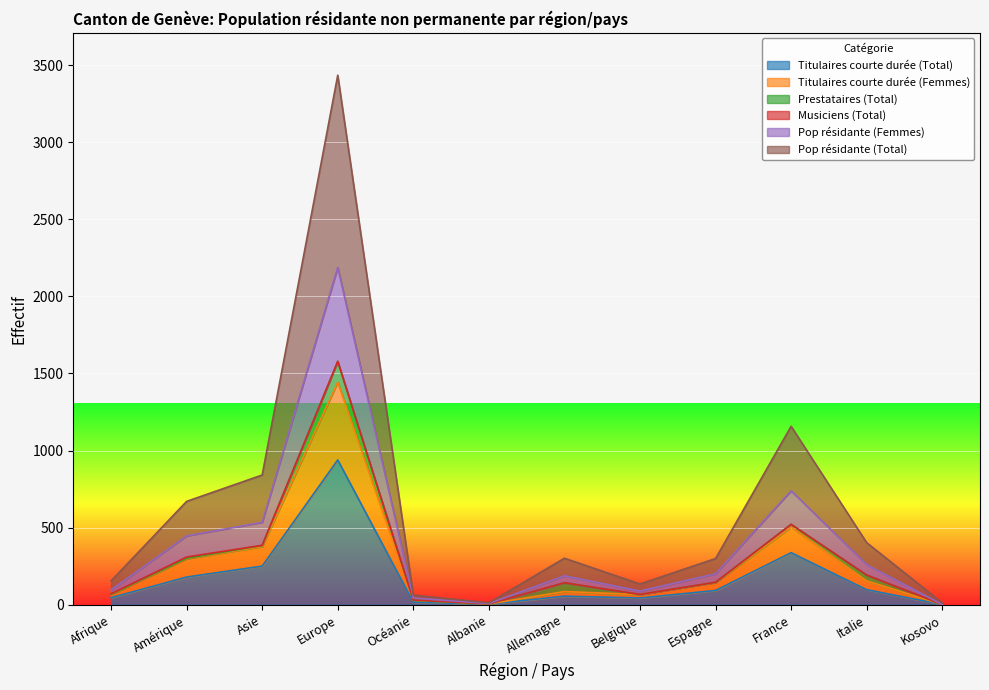

What is the value of the Titulaires courte durée (Total) point at the 12th from the left?

1